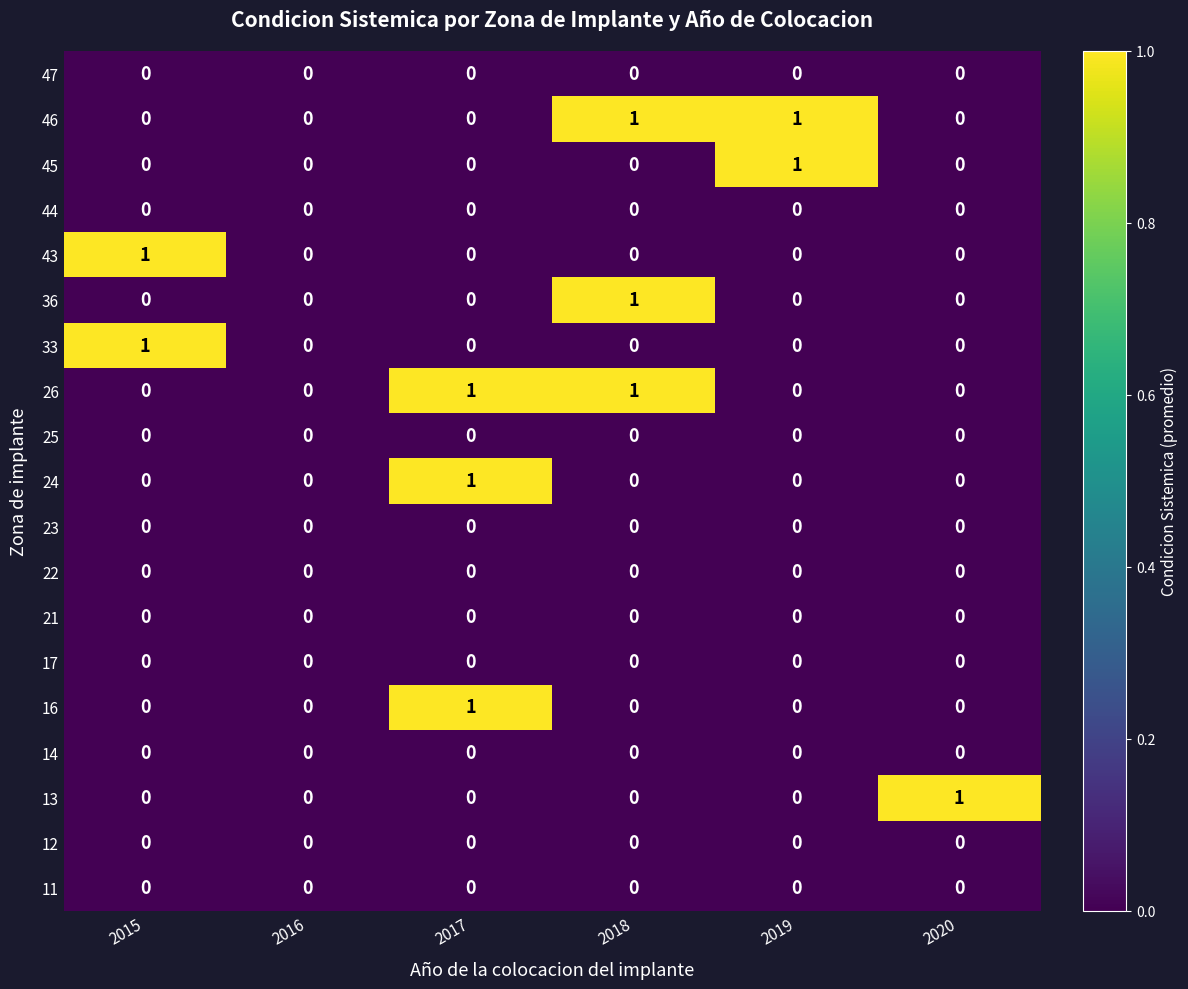

The value of 22 at 2017 is 0. True or false?

True